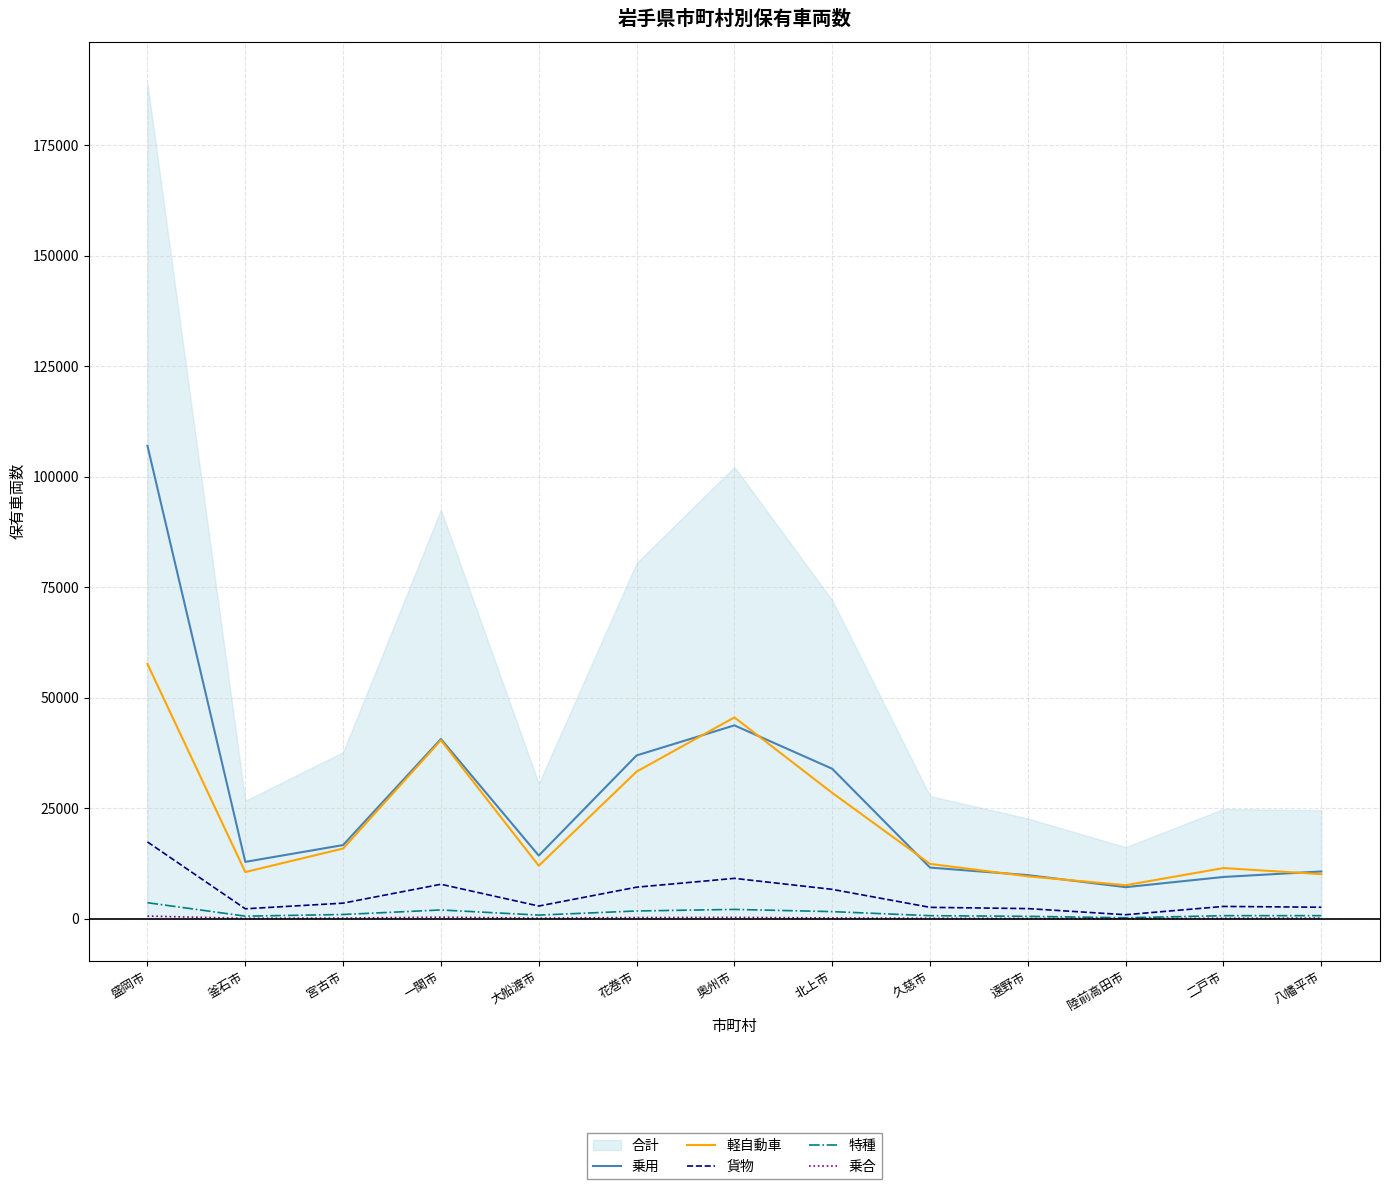

Is the value of 乗合 at 北上市 greater than the value of 貨物 at 陸前高田市?

No